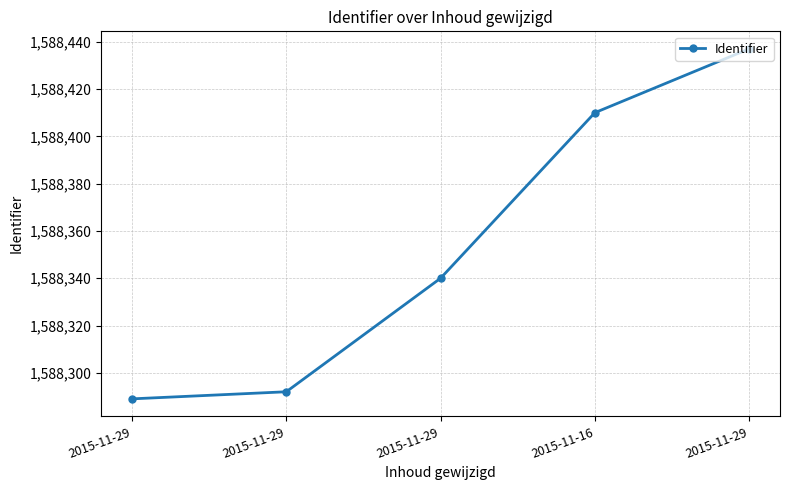

List the labels in order of value, smallest first.

2015-11-29, 2015-11-29, 2015-11-29, 2015-11-16, 2015-11-29